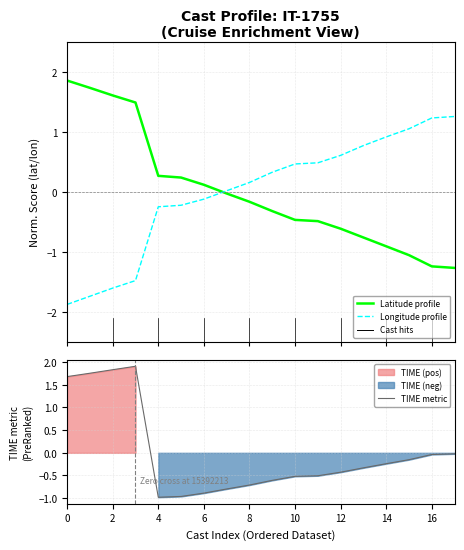

What is the highest value of the Longitude profile series?

1.3